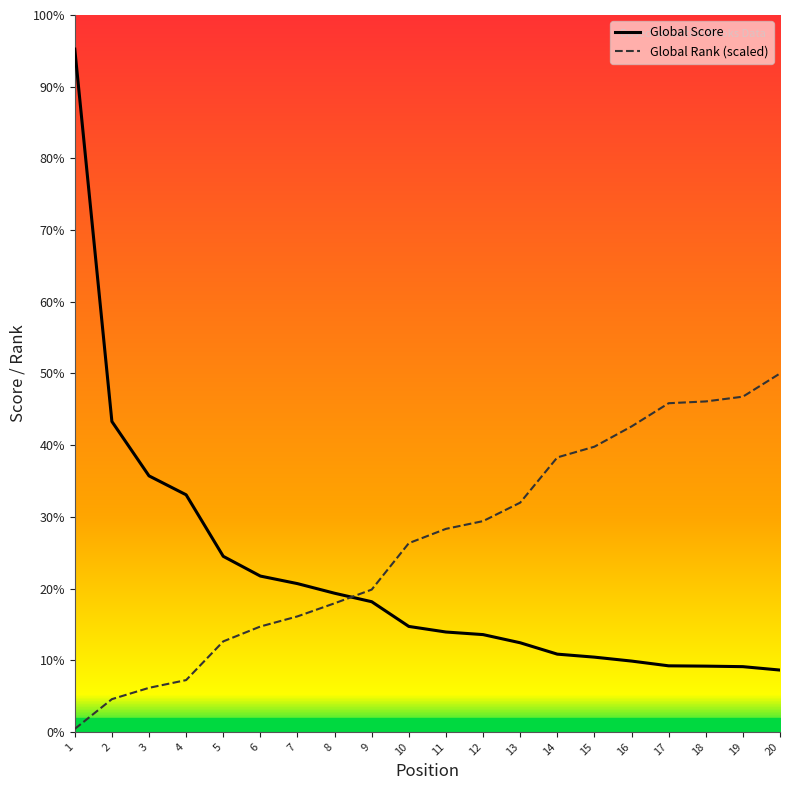

At which category is the sum across all series the highest?

1